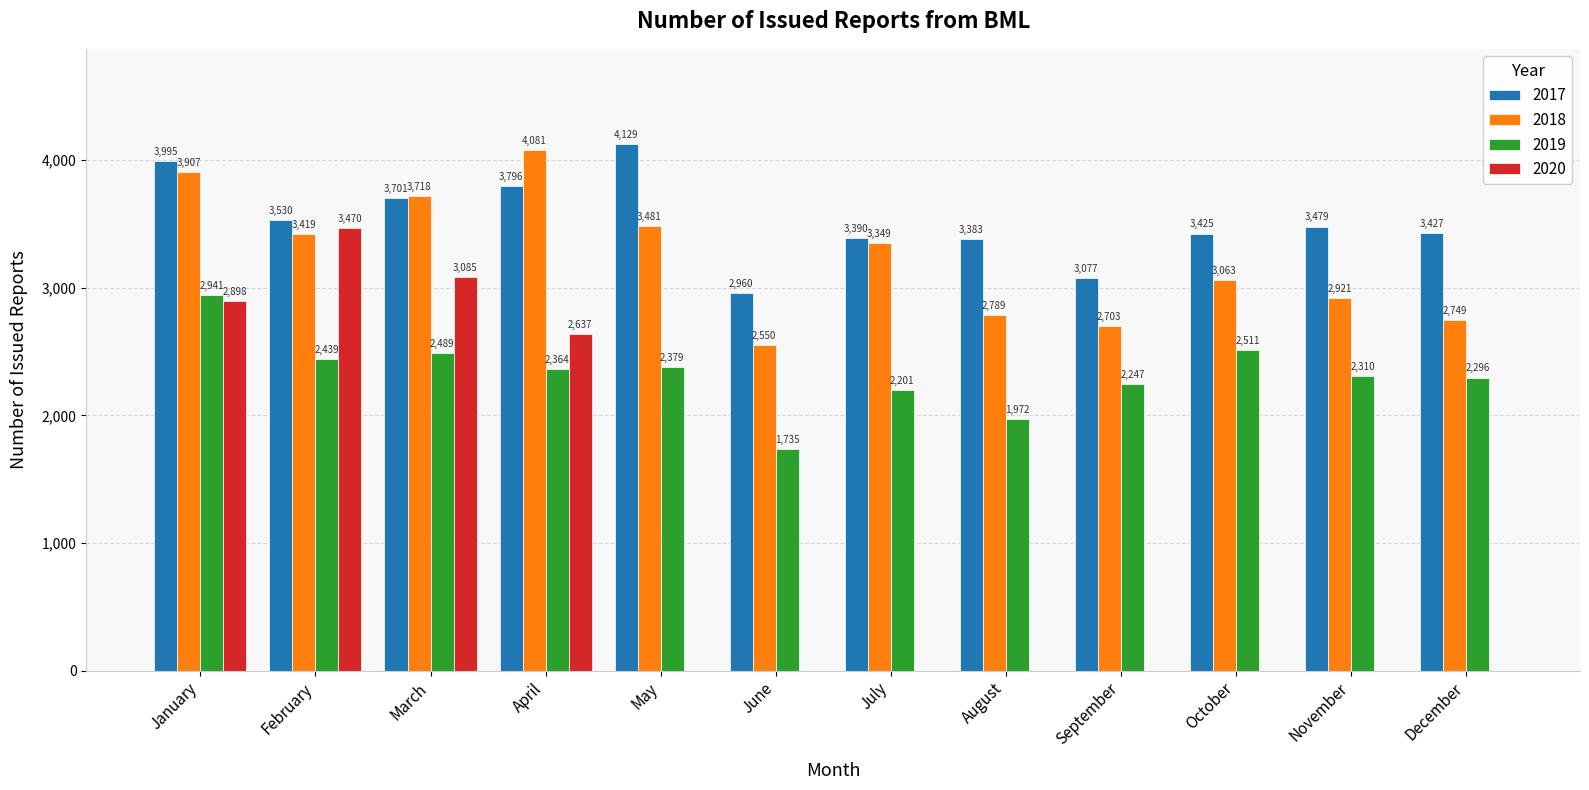

True or false: 2017 has a value of 922 at May.

False